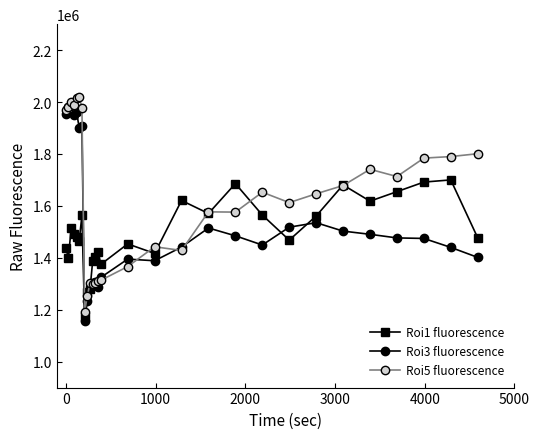

What are all the series names shown in the legend?

Roi1 fluorescence, Roi3 fluorescence, Roi5 fluorescence